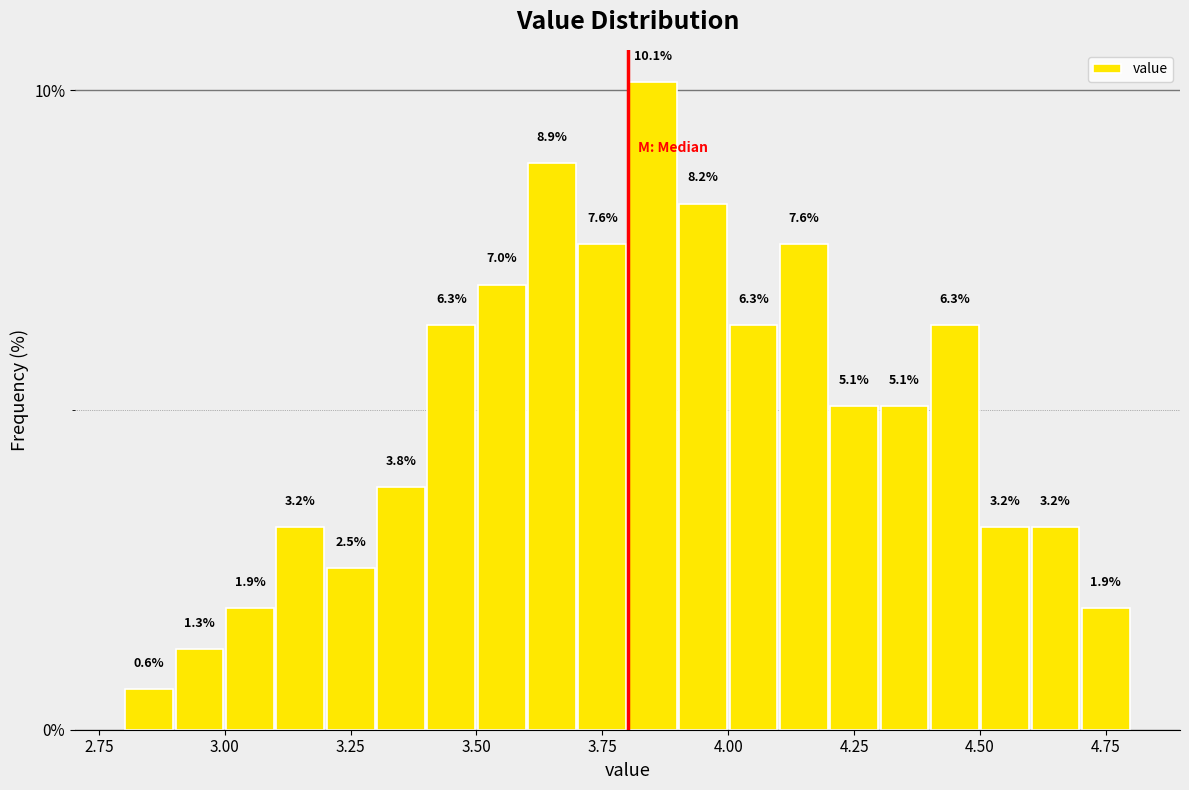

Read against the x-axis, roughly where is the centre of the tallest bar?

3.85